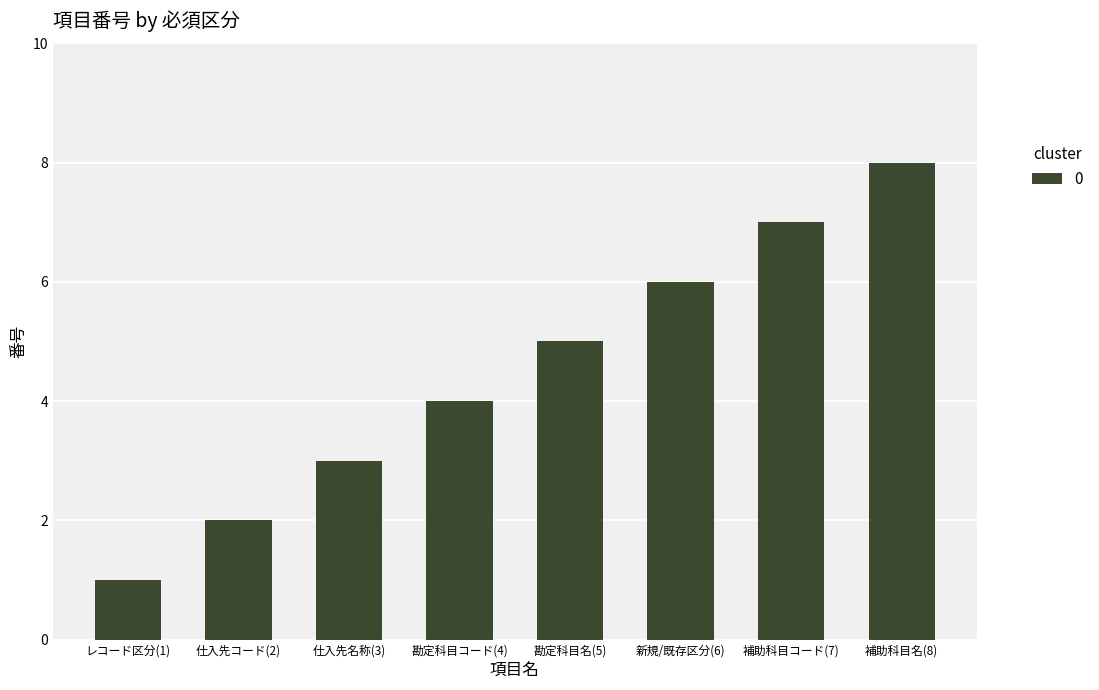

What is the difference between the second highest and minimum values?

6